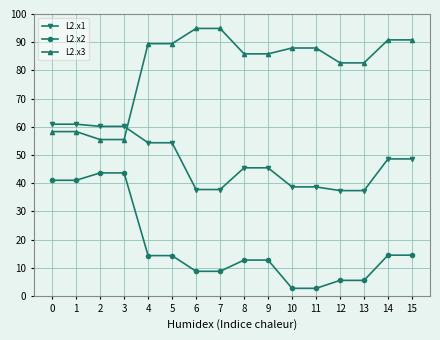

Which series has the largest range (max minus min)?

L2.x2